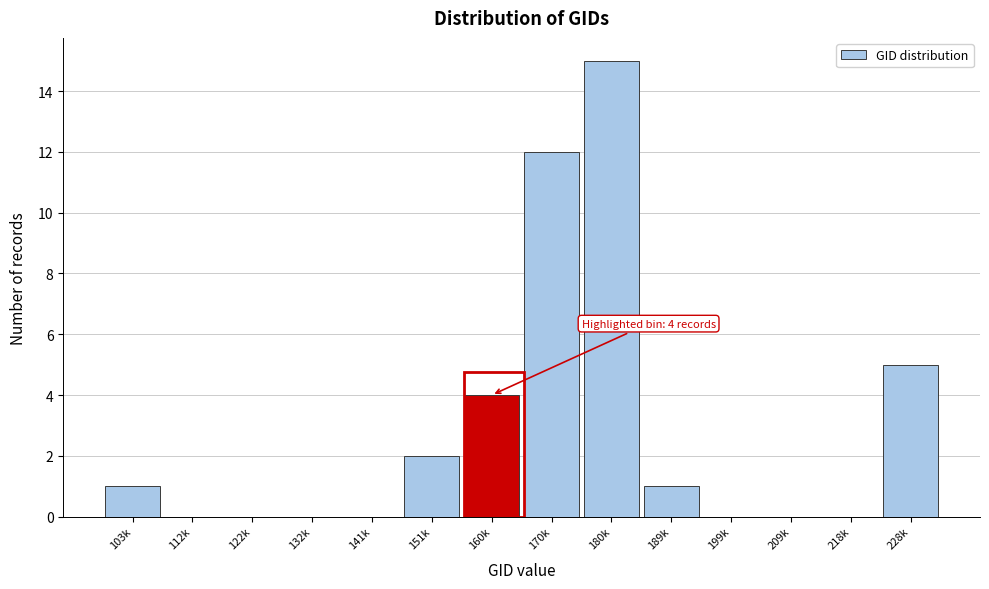

Reading left to right, transcribe all the data shown in this chart.

103k=1	112k=0	122k=0	132k=0	141k=0	151k=2	160k=4	170k=12	180k=15	189k=1	199k=0	209k=0	218k=0	228k=5